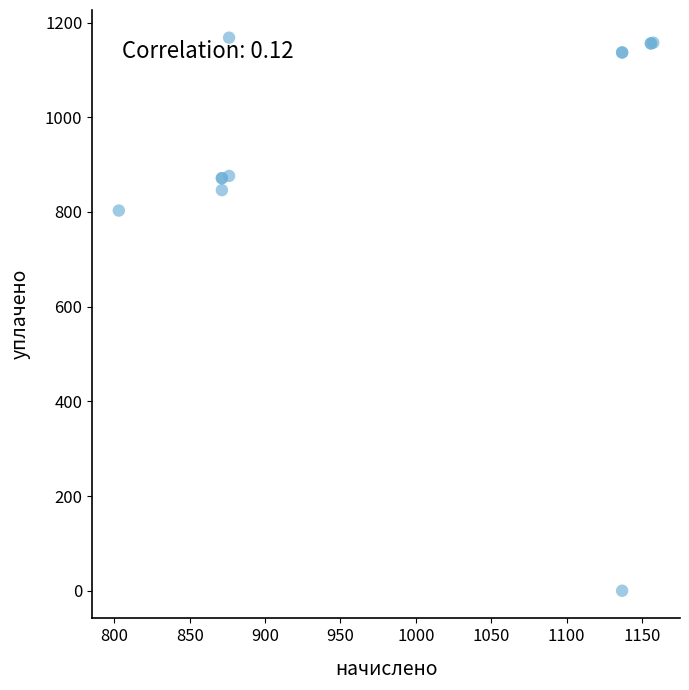

What Y value in the scatter plot is closest to 584?

803.0